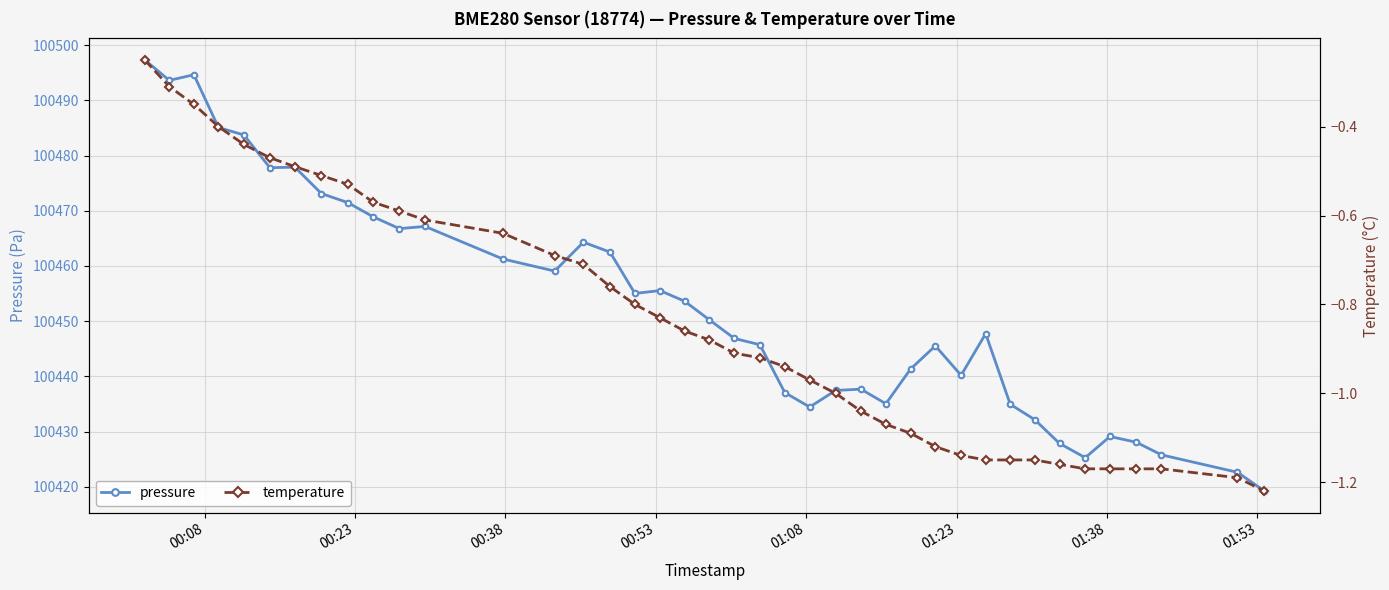

What is the minimum value for pressure?

100419.2